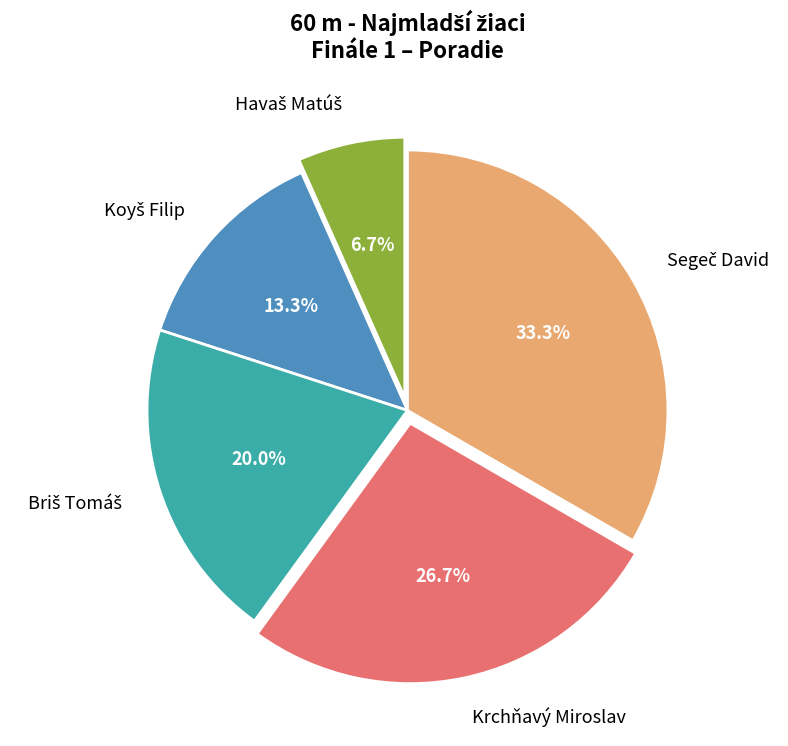

Does any single category account for the majority?

No